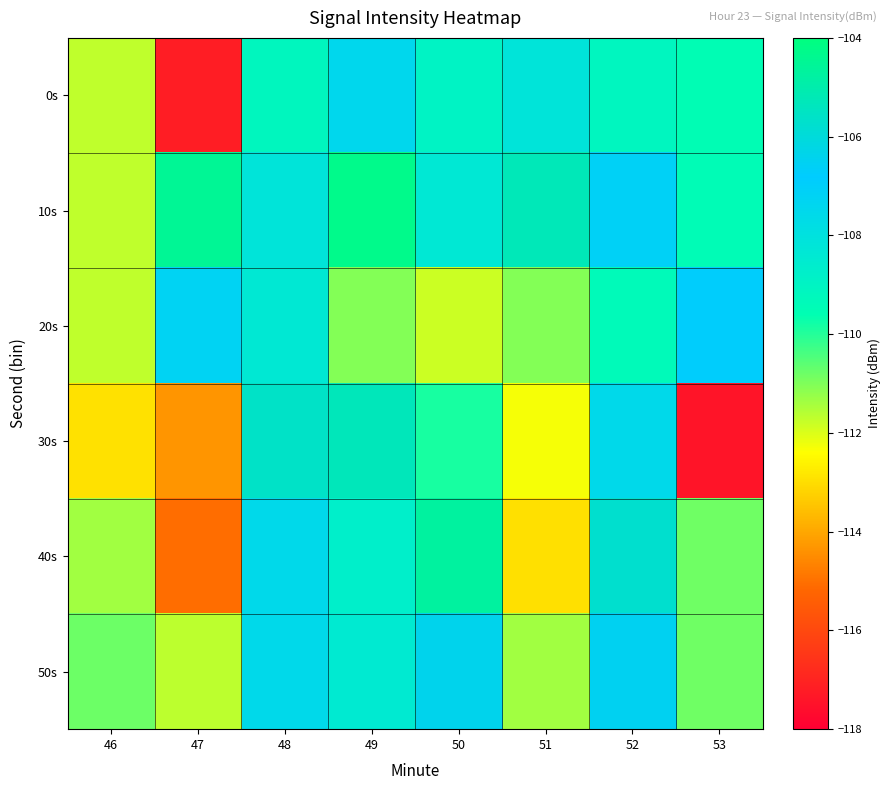

What is the total value across all series at 49?

-645.3